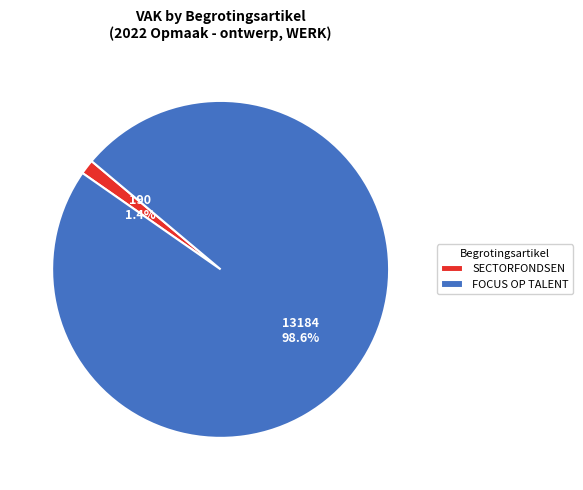

To the nearest percent, what is the difference between the largest and smallest slice percentages?

97%